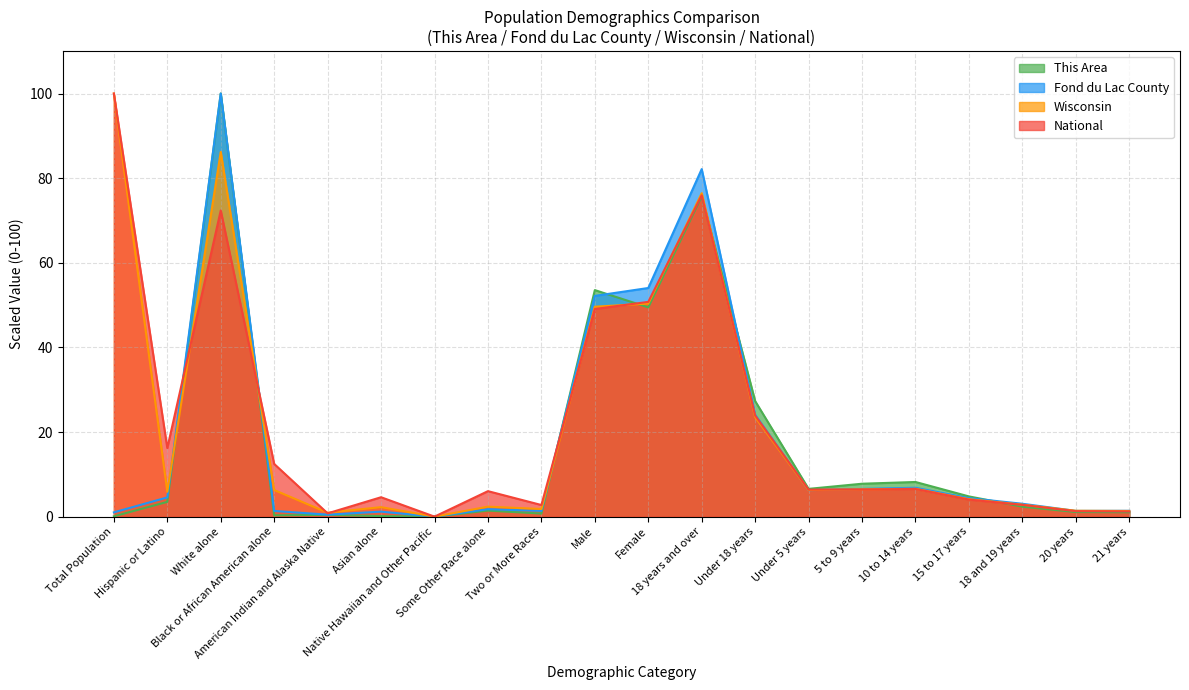

At which category does National reach its first local valley?

Hispanic or Latino